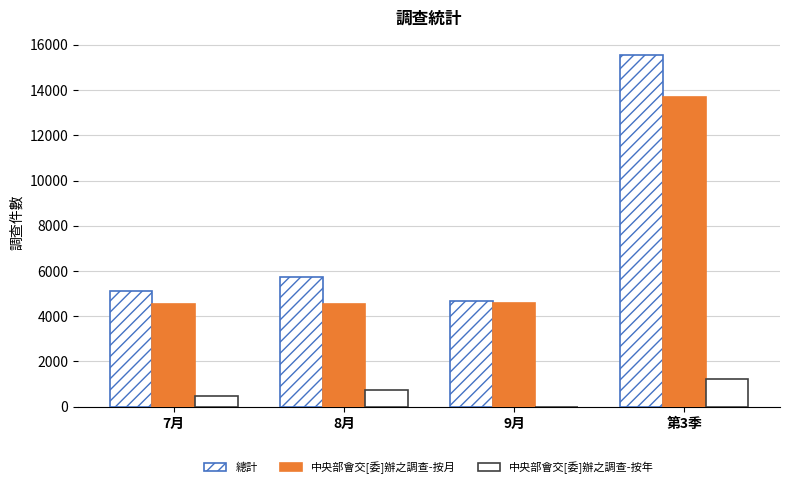

Are the bars grouped side by side (vs. stacked)?

Yes